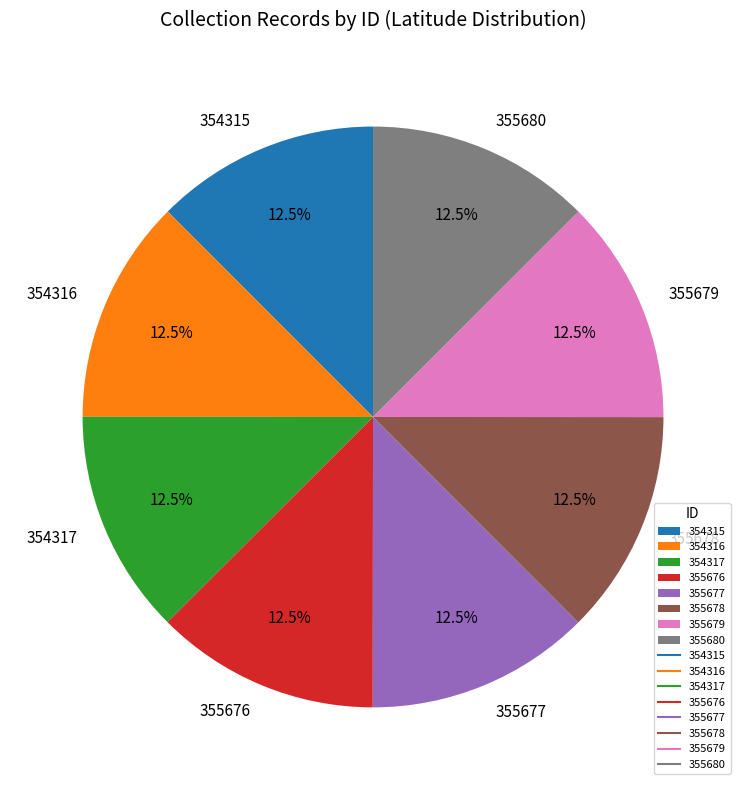

What is the ratio of the value at 354317 to the value at 355680?

1.0